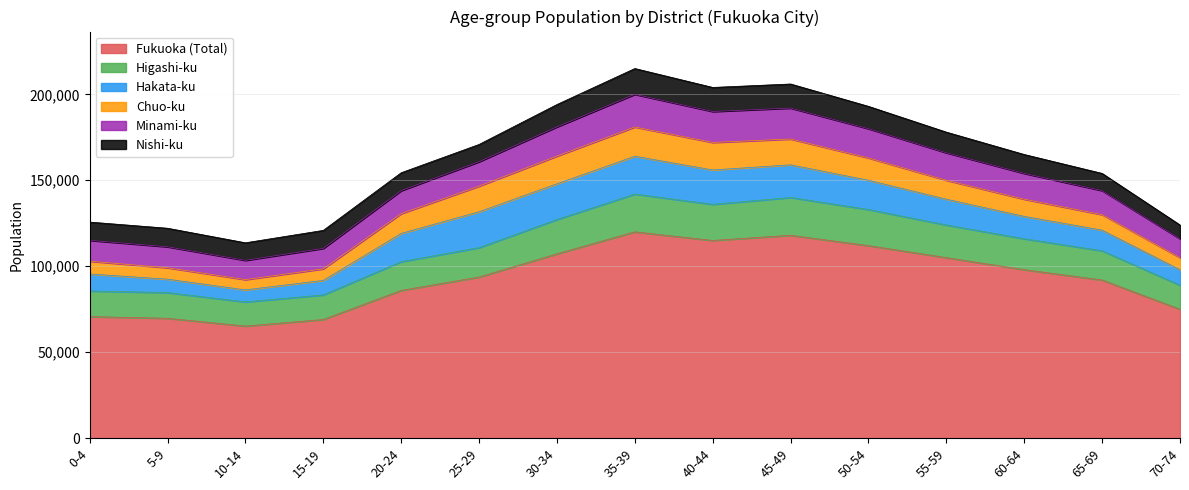

What is the maximum value for Fukuoka (Total)?

120000